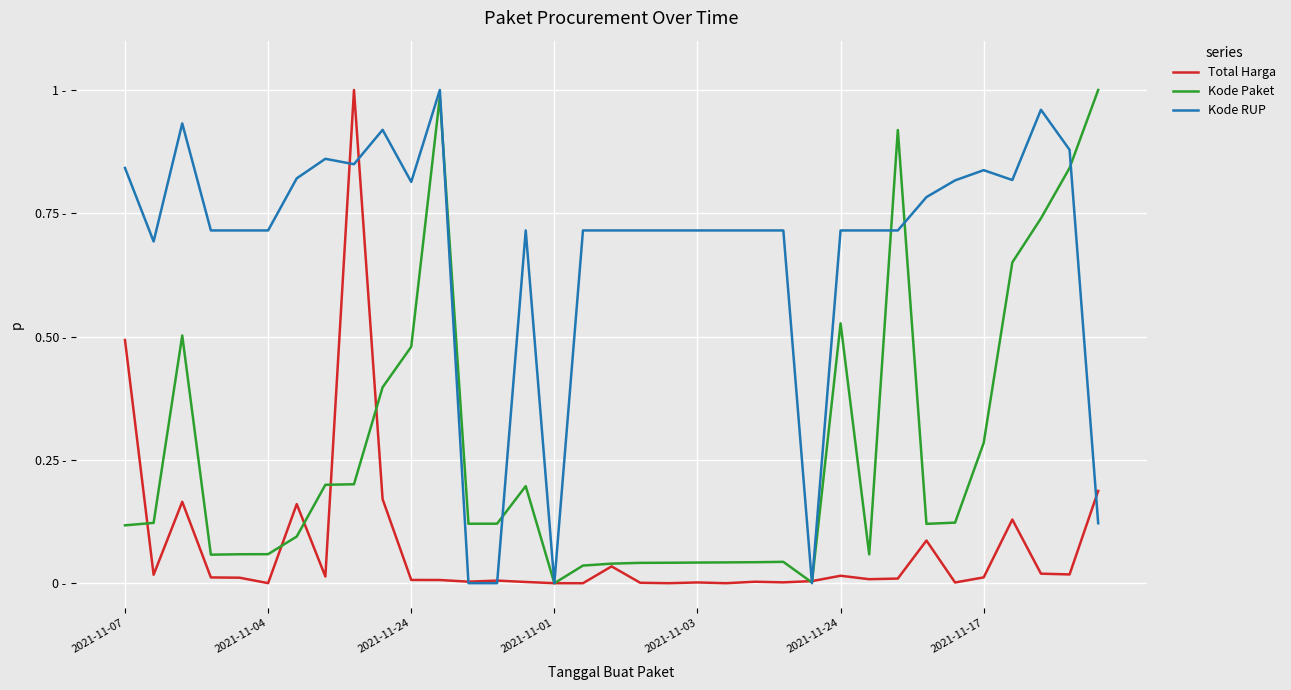

Is this an area chart (filled region under the line)?

No